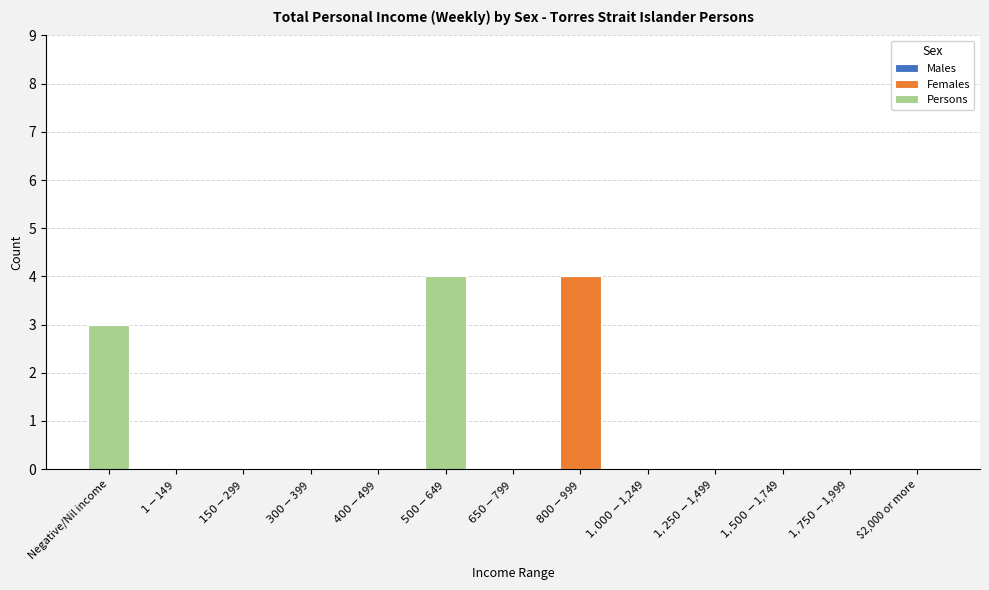

The value of Females at $2,000 or more is -2. True or false?

False